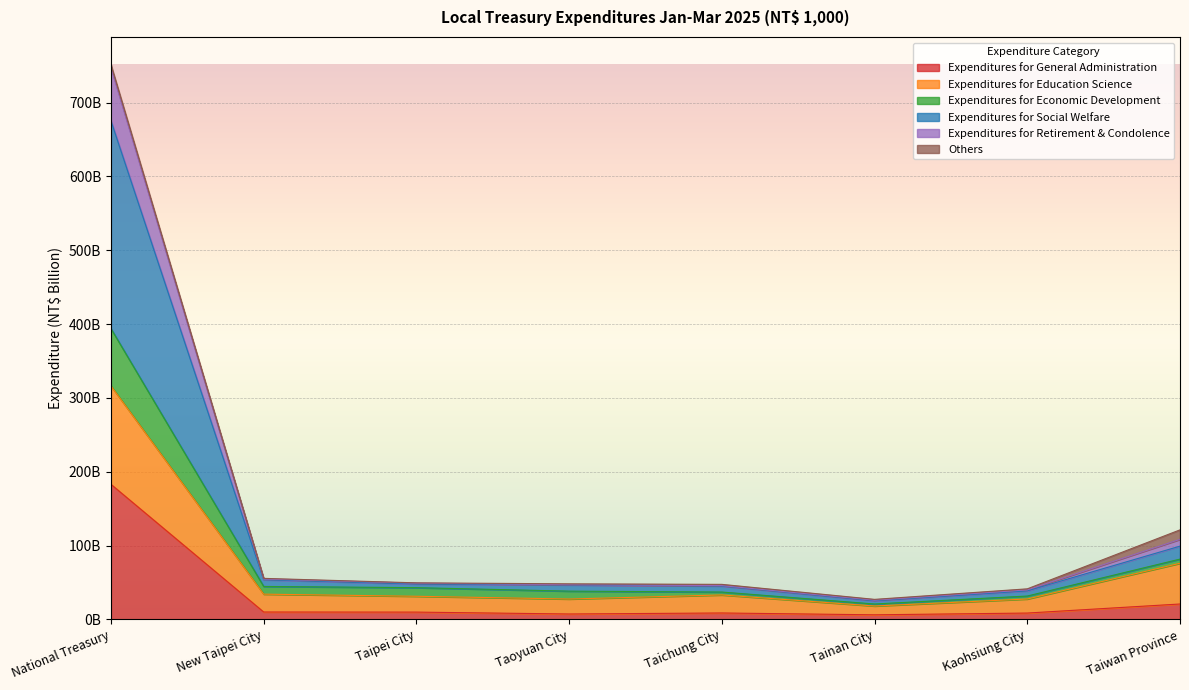

At which label does Expenditures for Economic Development first exceed 47?

National Treasury